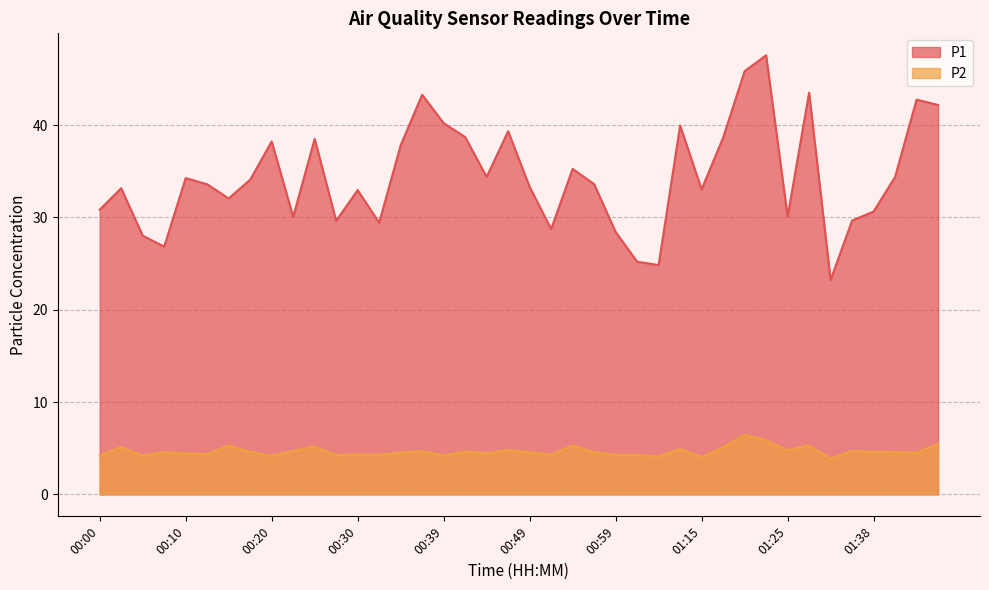

Is it true that P1 equals 10.7 at 00:10?

False